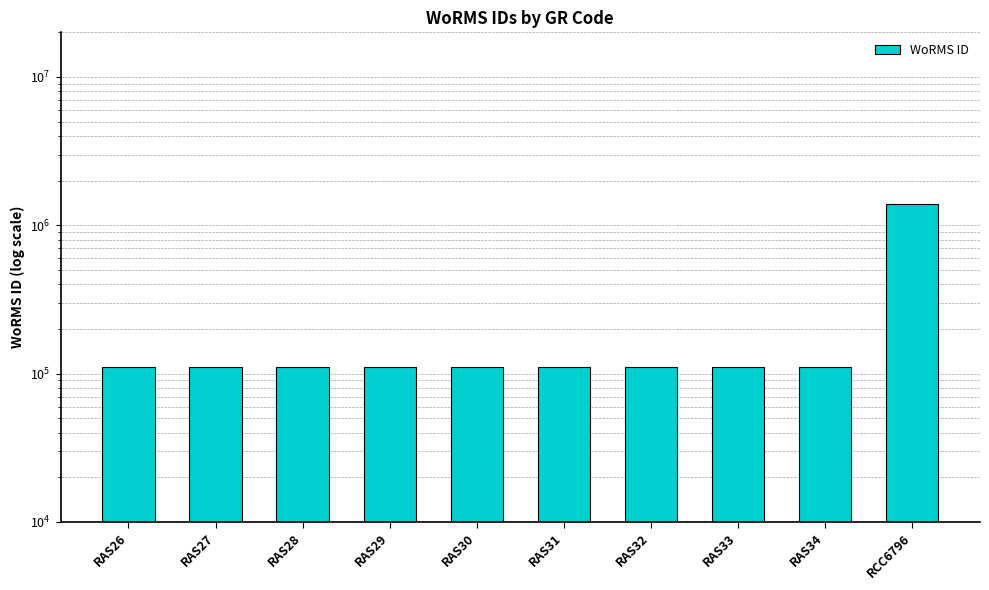

What is the difference between the values at RAS31 and RAS29?

180